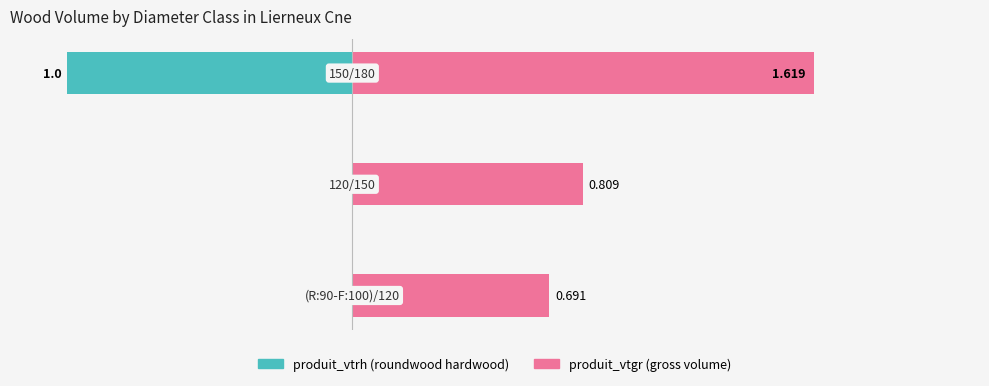

Reading right to left, list all the values displayed in this chart.

produit_vtrh: -1.0	0.0	0.0
produit_vtgr: 1.6	0.8	0.7